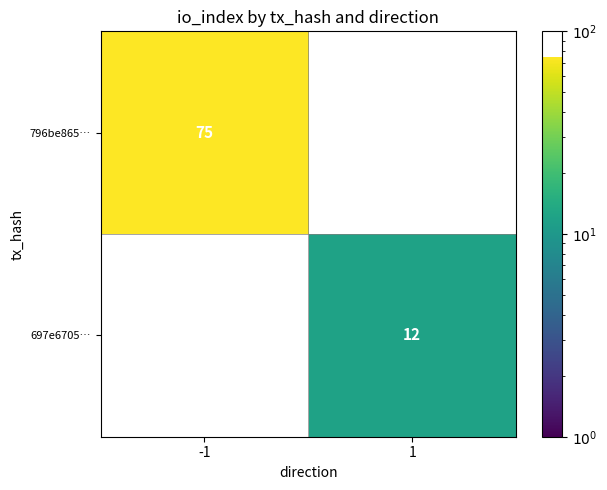

Count the number of categories in the chart.

2